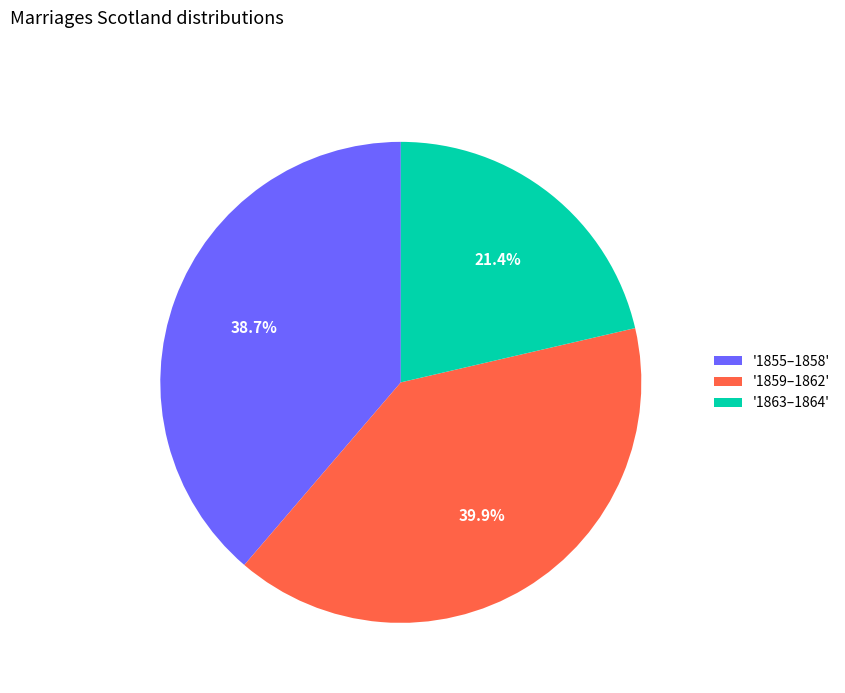

How many slices are in this pie chart?

3